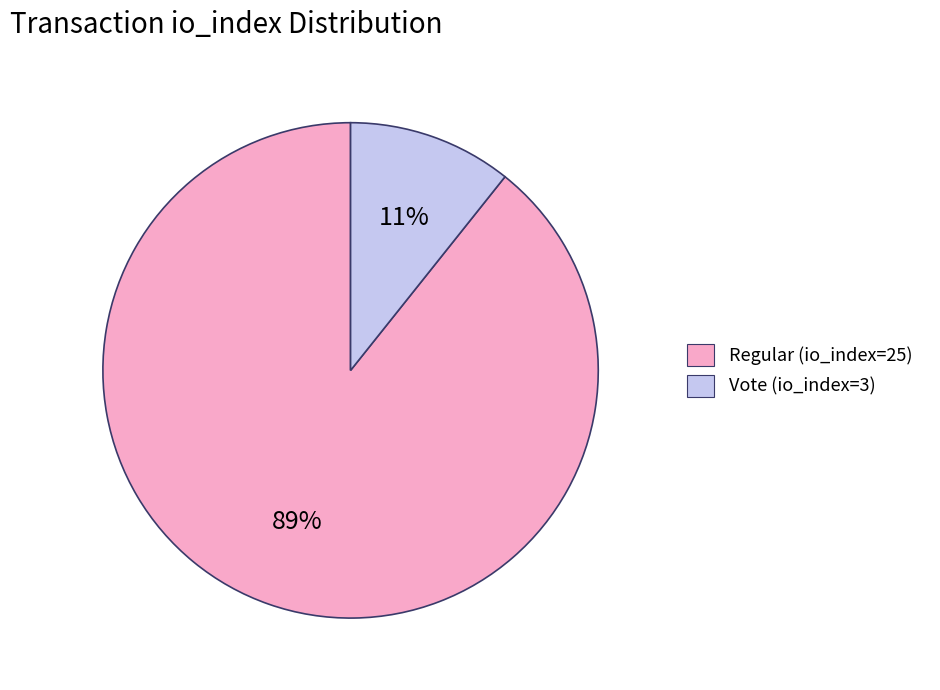

Which category has the biggest portion of the pie?

Regular (io_index=25)